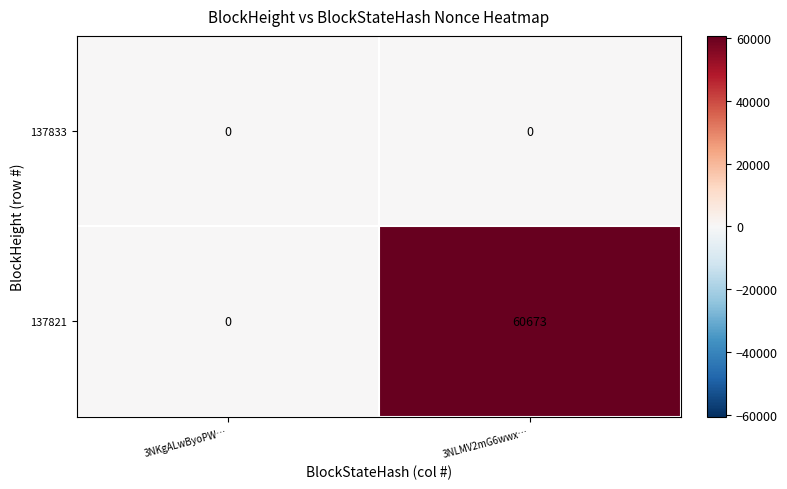

Which series has the largest range (max minus min)?

137821